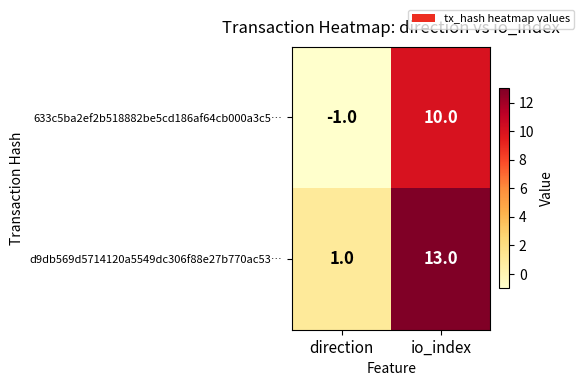

Reading left to right, extract all data points from this chart.

633c5ba2ef2b518882be5cd186af64cb000a3c5…: direction=-1	io_index=10
d9db569d5714120a5549dc306f88e27b770ac53…: direction=1	io_index=13